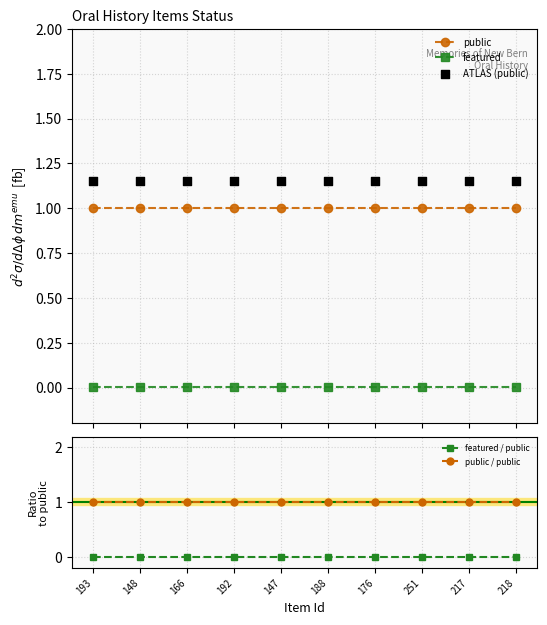

At which category is the sum across all series the highest?

193